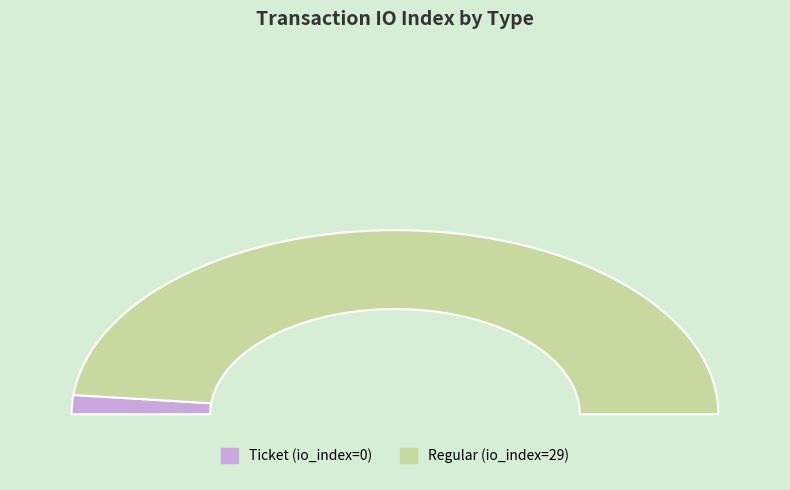

Which category accounts for the majority?

Regular